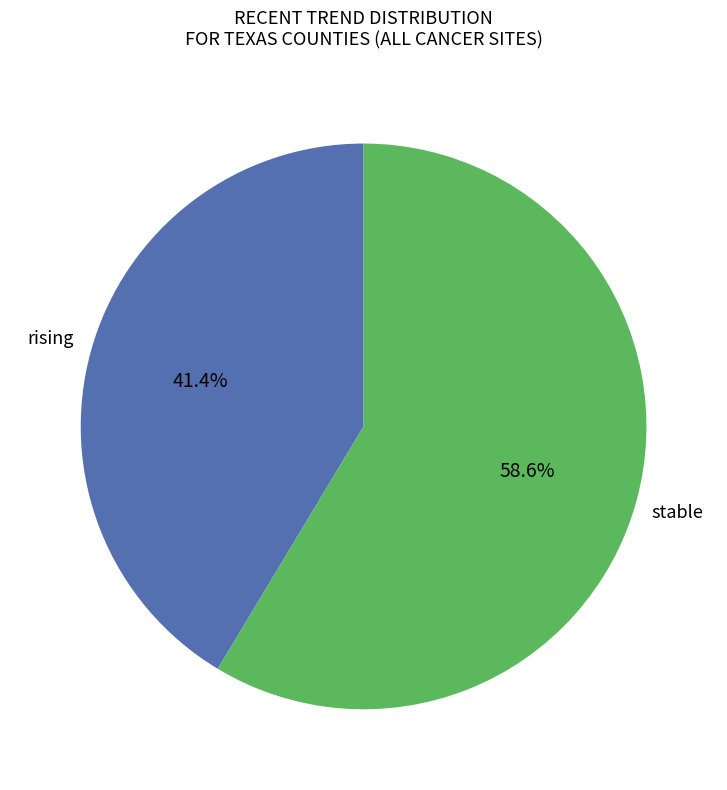

To the nearest percent, what is the average slice percentage?

50%